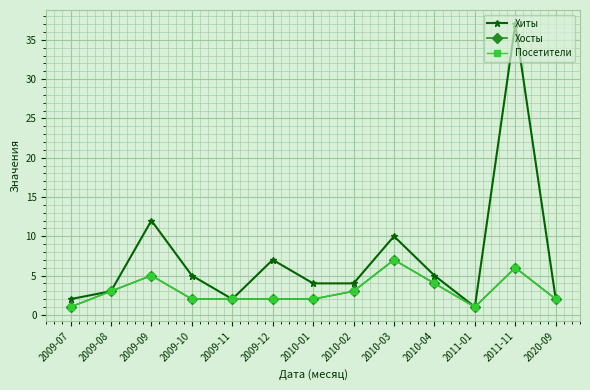

What is the total value across all series at 2011-01?

3